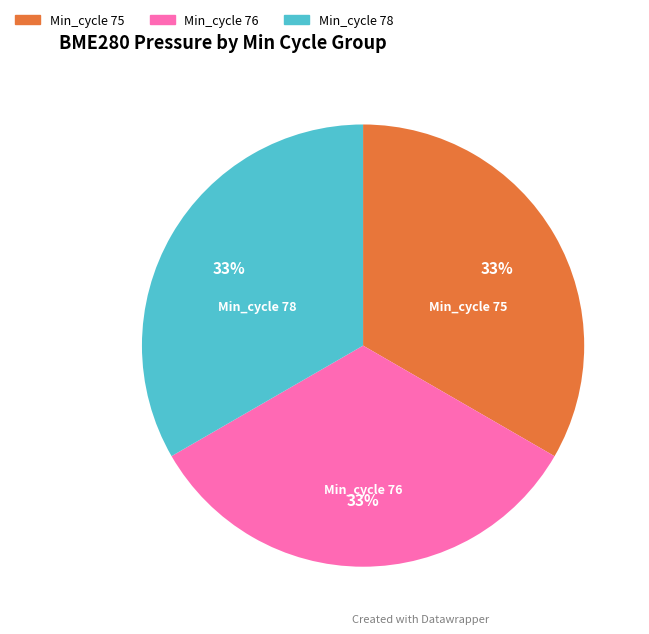

Is there a majority slice in this chart?

No